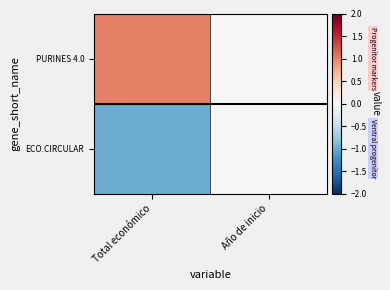

At which category is the sum across all series the highest?

Total económico